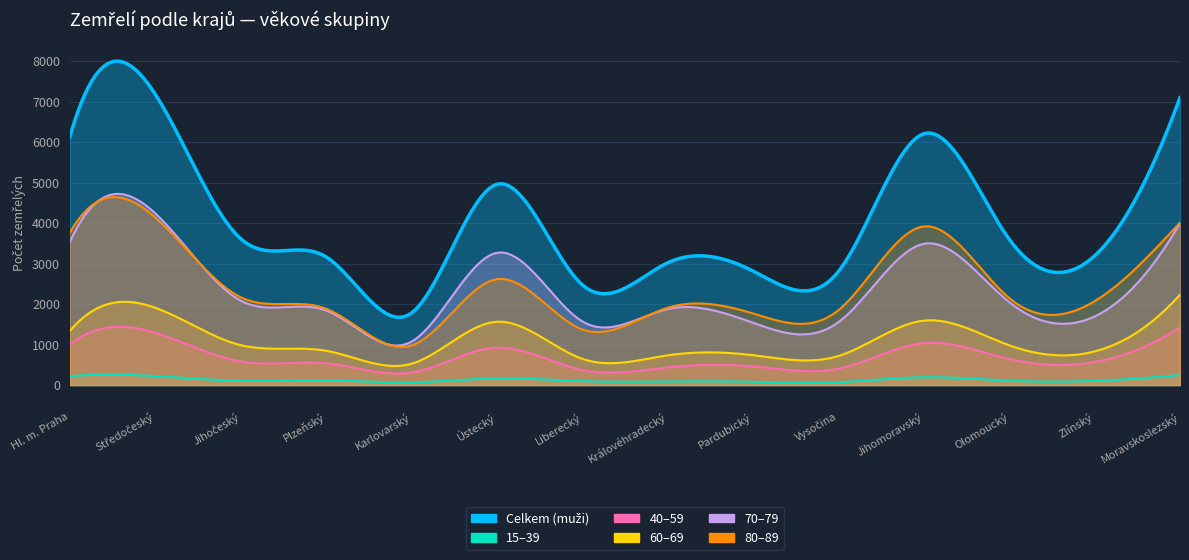

The 40–59 series shows 287 at Plzeňský. True or false?

False